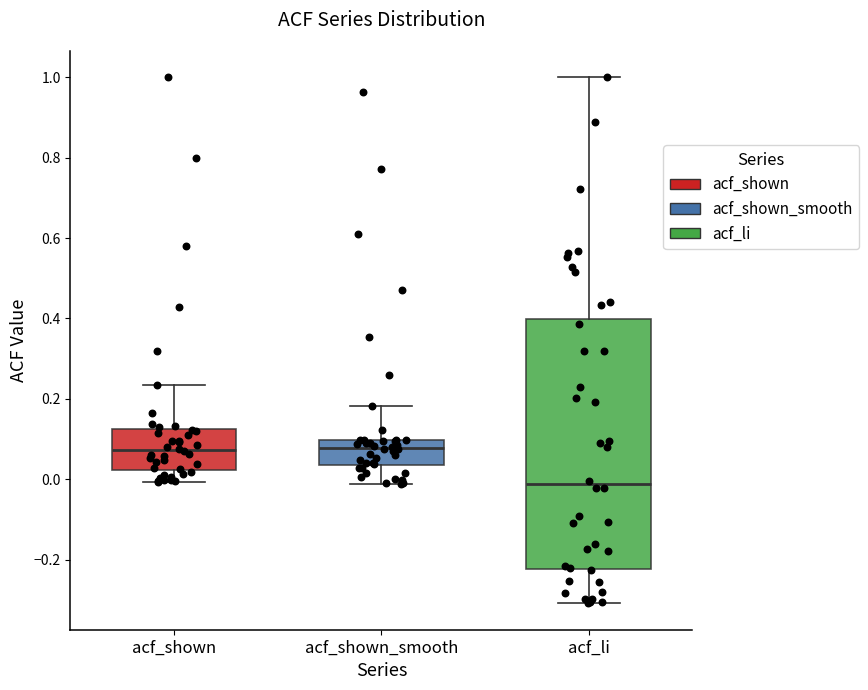

Which box is the tallest, from its lower edge to its upper edge?

acf_li